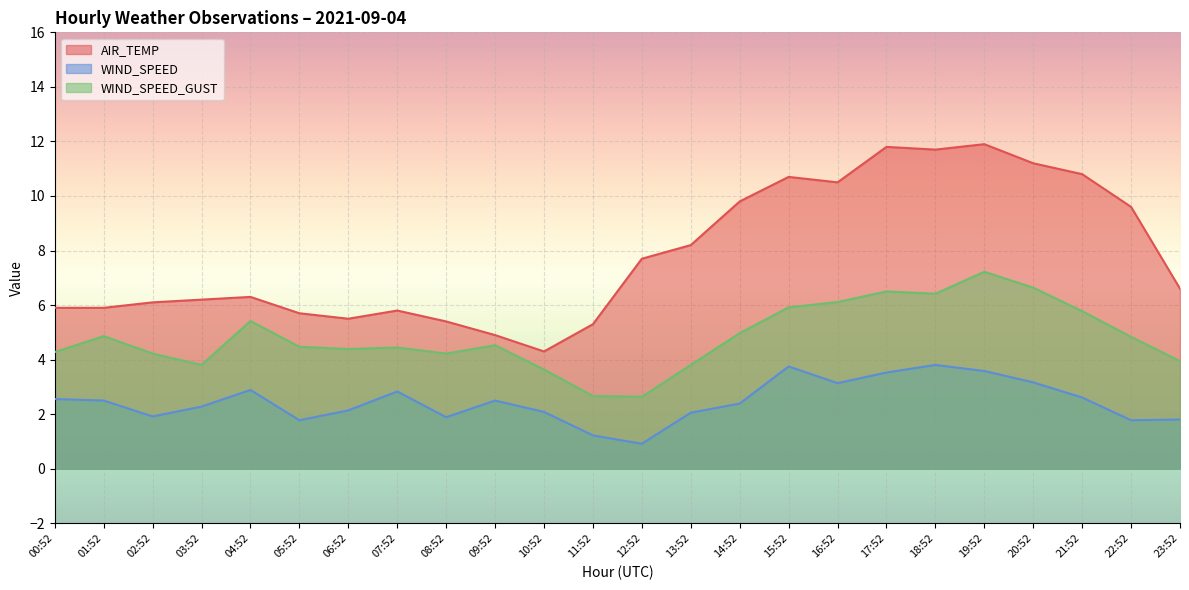

List the labels in order of WIND_SPEED_GUST value, largest first.

19:52, 20:52, 17:52, 18:52, 16:52, 15:52, 21:52, 04:52, 14:52, 01:52, 22:52, 09:52, 05:52, 07:52, 06:52, 00:52, 02:52, 08:52, 23:52, 03:52, 13:52, 10:52, 11:52, 12:52